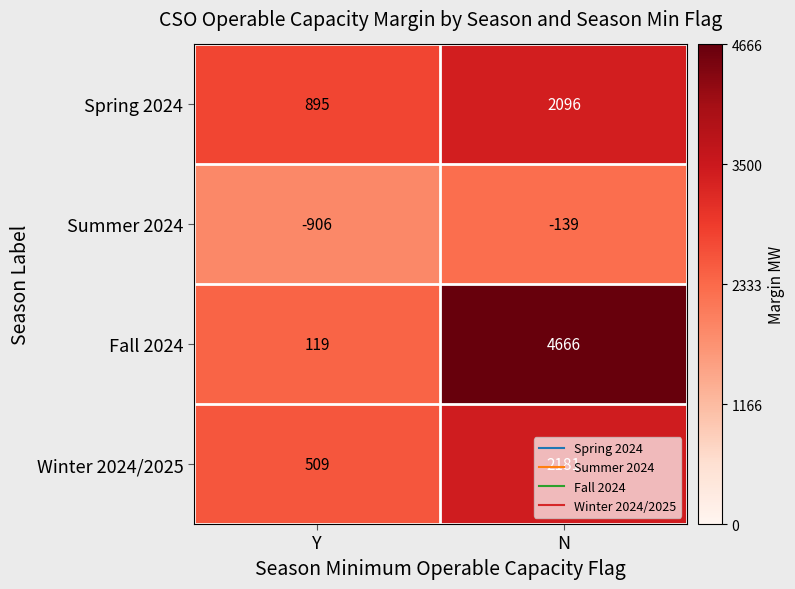

What is the difference between the maximum and minimum values in the Fall 2024 series?

4547